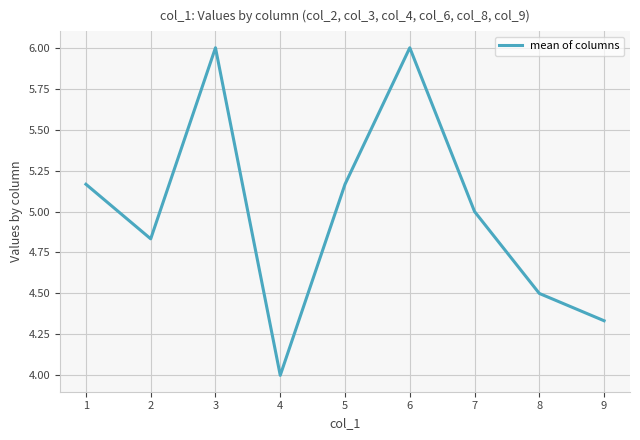

What is the maximum value shown in the chart?

6.0